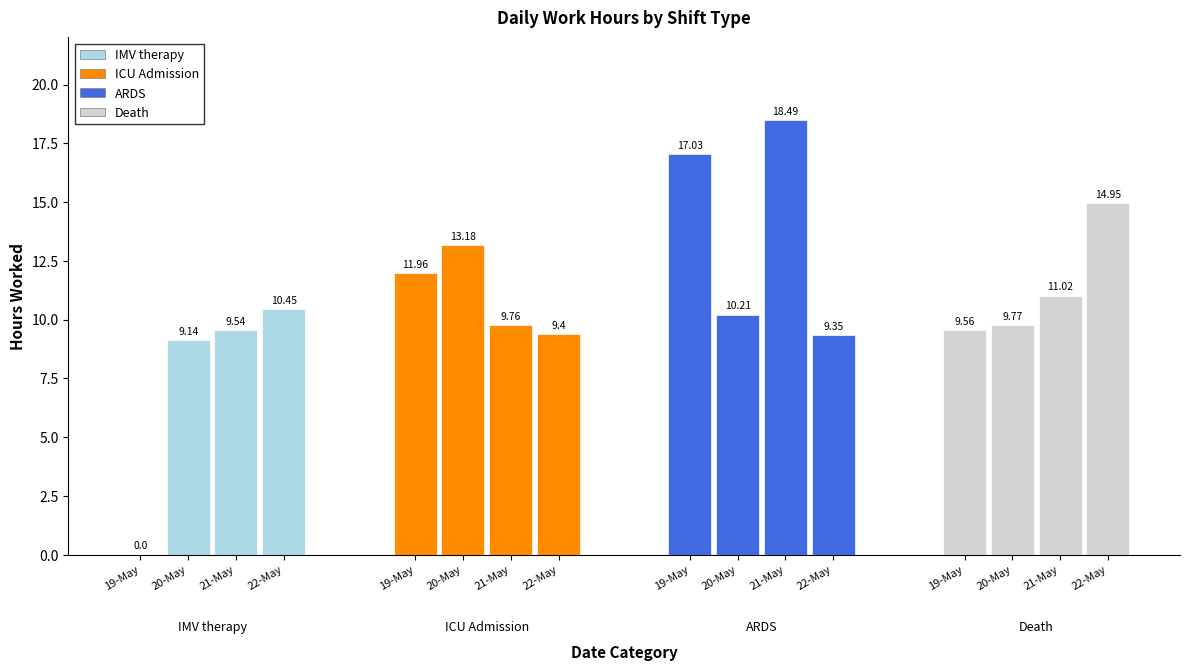

How many values in the ICU Admission series exceed 11?

2